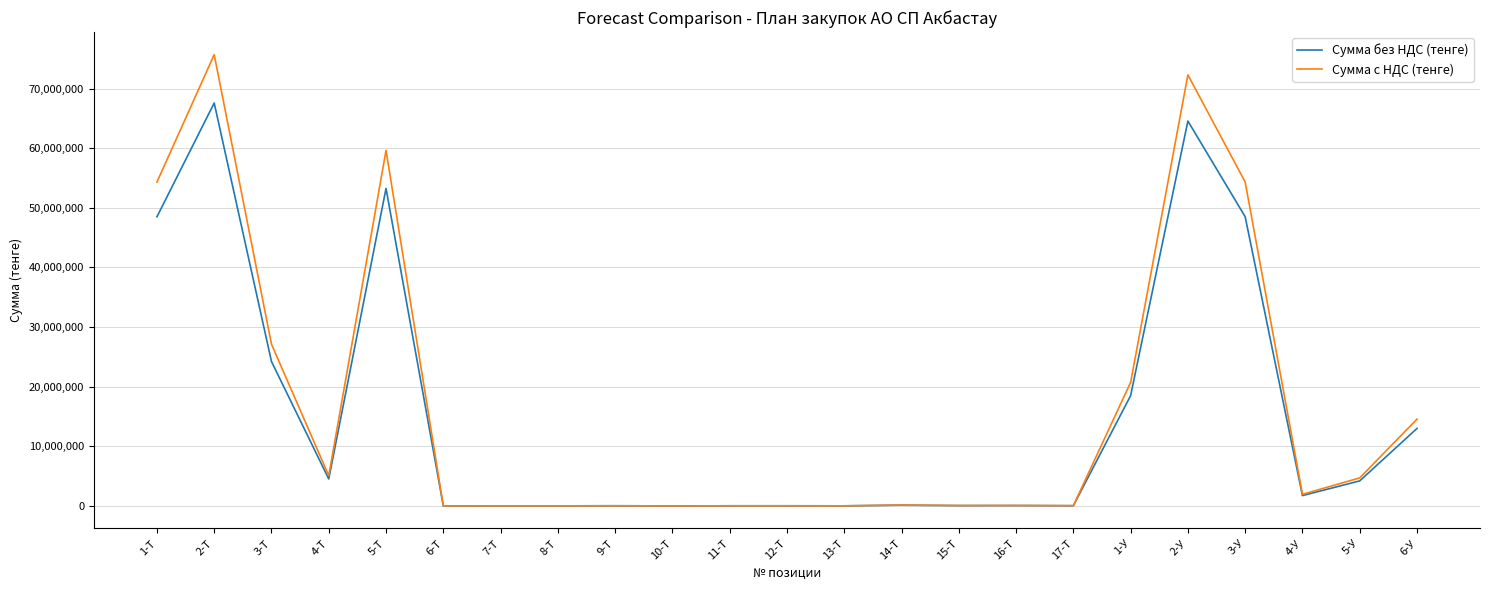

Where is Сумма без НДС (тенге) nearest to the value 33793109?

3-Т